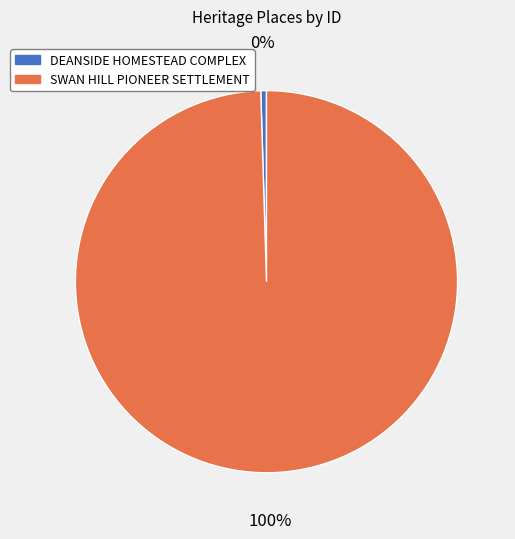

Between DEANSIDE HOMESTEAD COMPLEX and SWAN HILL PIONEER SETTLEMENT, which is larger?

SWAN HILL PIONEER SETTLEMENT